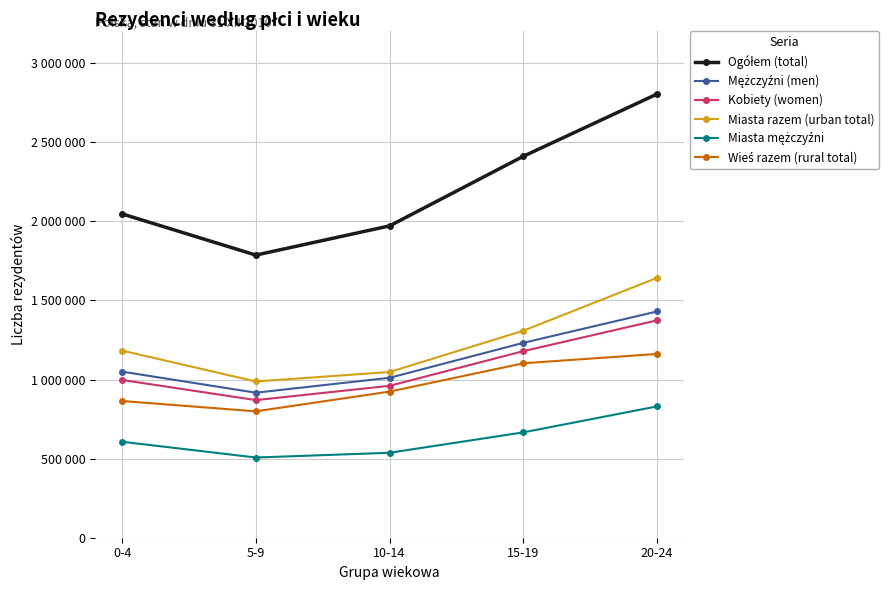

Is this an area chart (filled region under the line)?

No